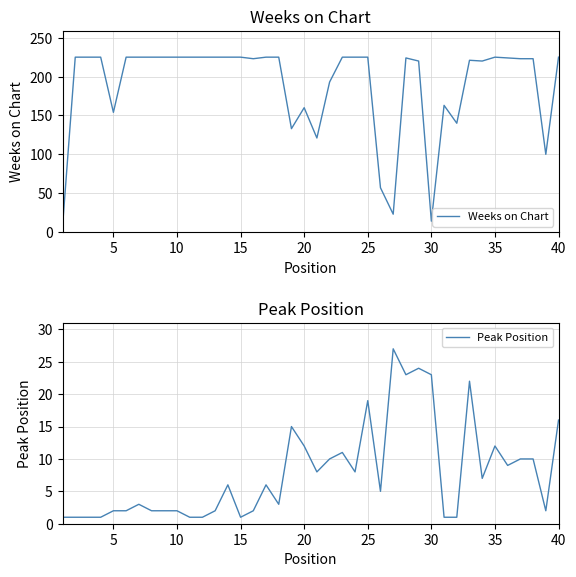

Rank the series at 28 from lowest to highest value.

Peak Position, Weeks on Chart